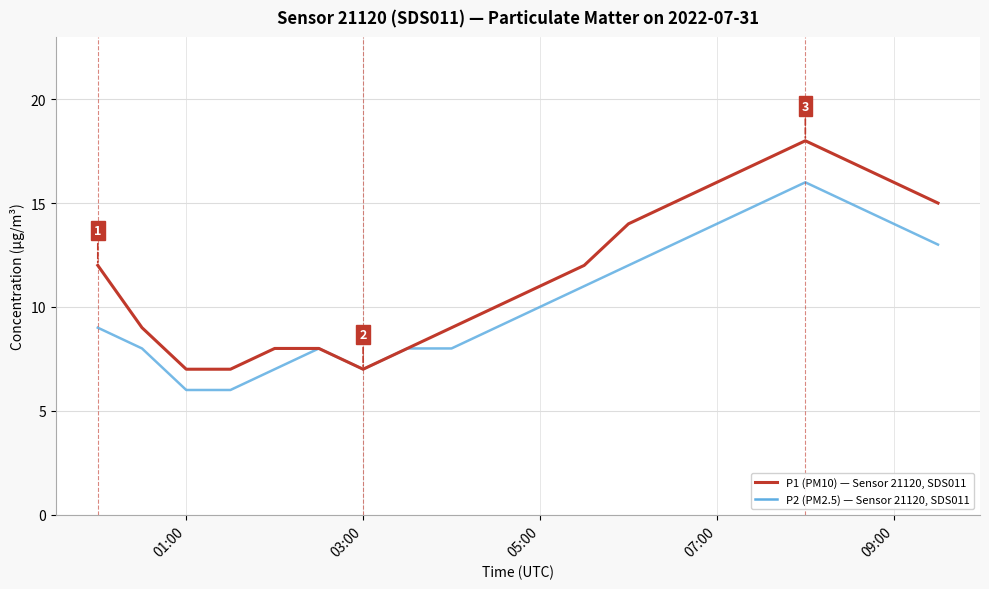

What is the greatest value displayed?

18